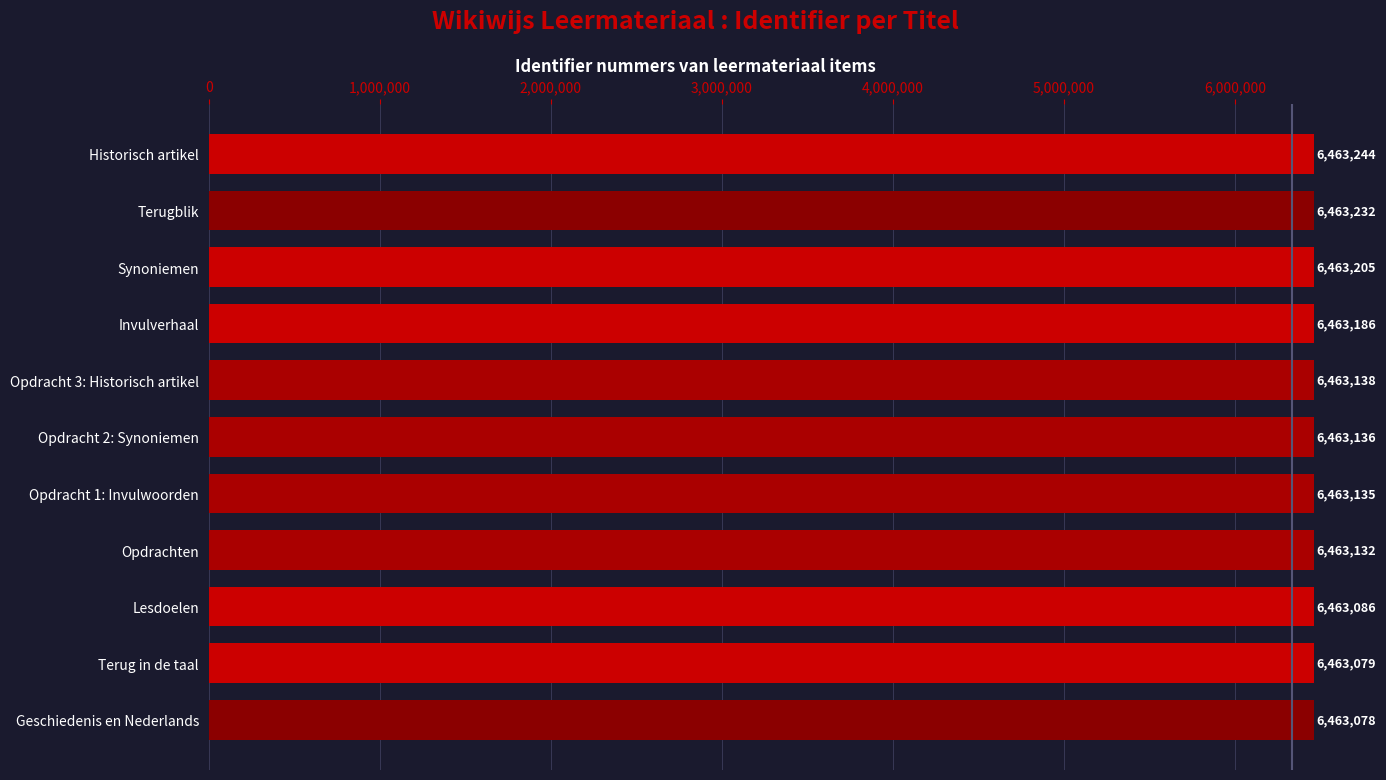

What is the sum of all values?

71094651